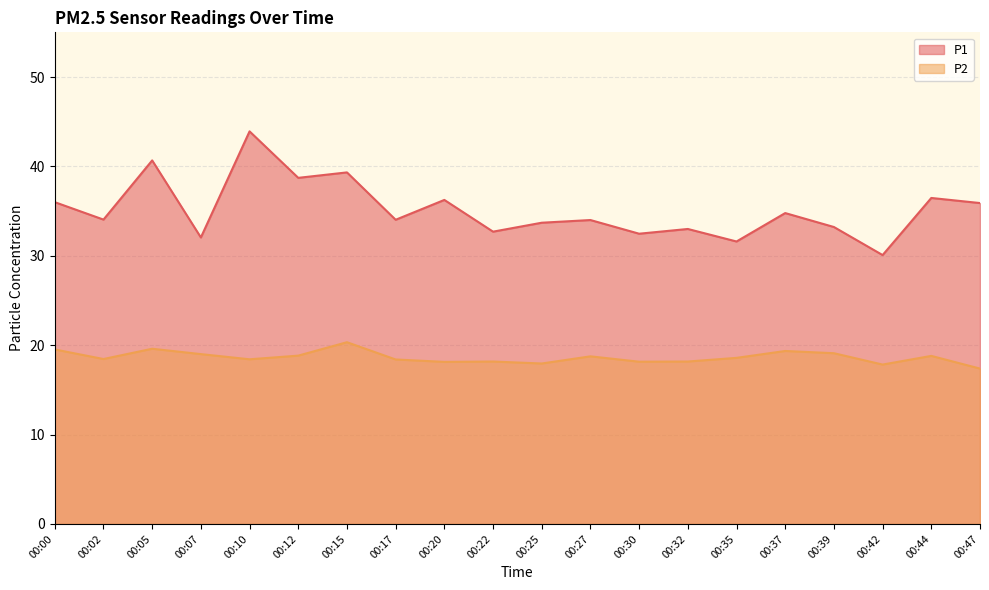

True or false: P1 has more than 0 points higher than both neighbors.

True